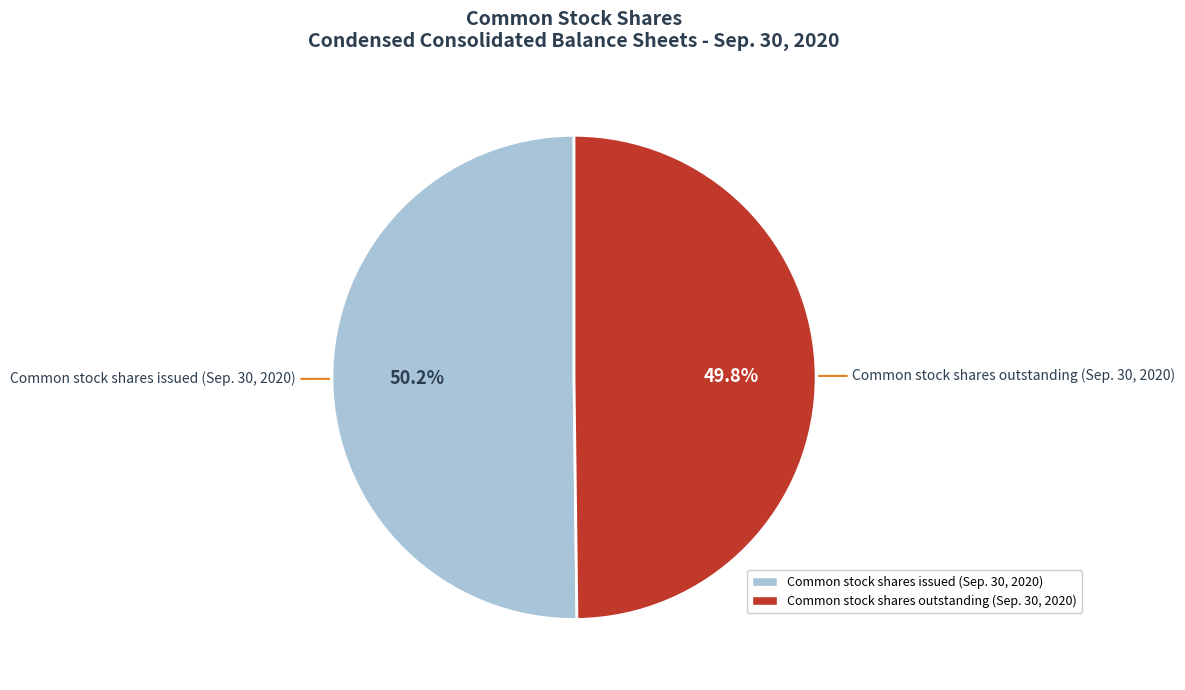

To the nearest percent, what is the combined percentage of Common stock shares issued (Sep. 30, 2020) and Common stock shares outstanding (Sep. 30, 2020)?

100%